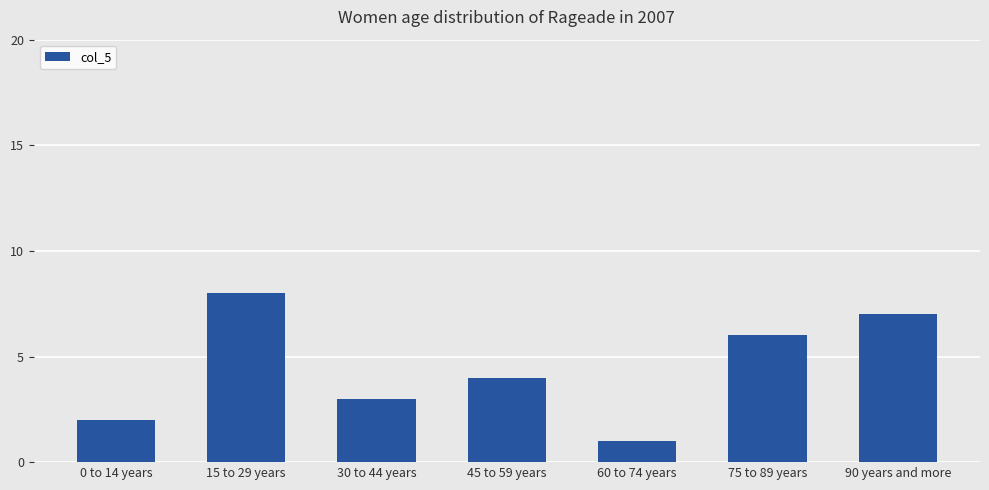

What is the difference between the values at 30 to 44 years and 60 to 74 years?

2